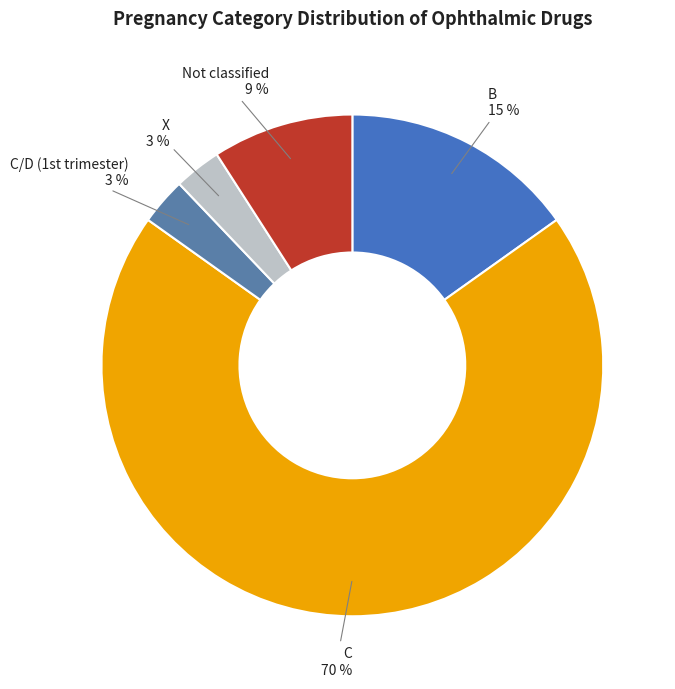

Which category accounts for the majority?

C